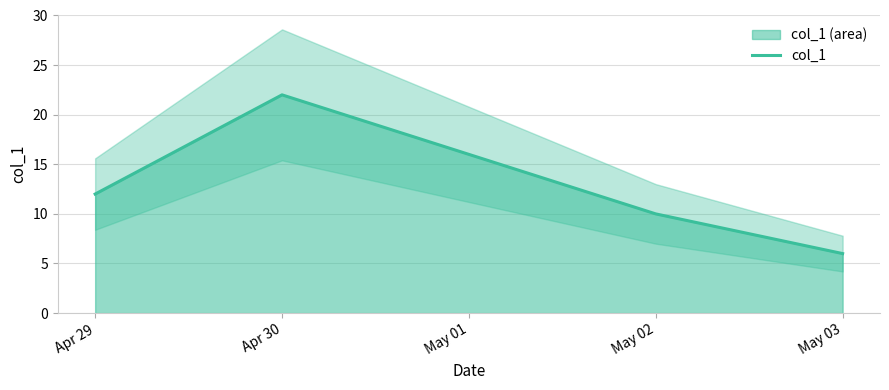

At which category does the data reach its first local peak?

Apr 30